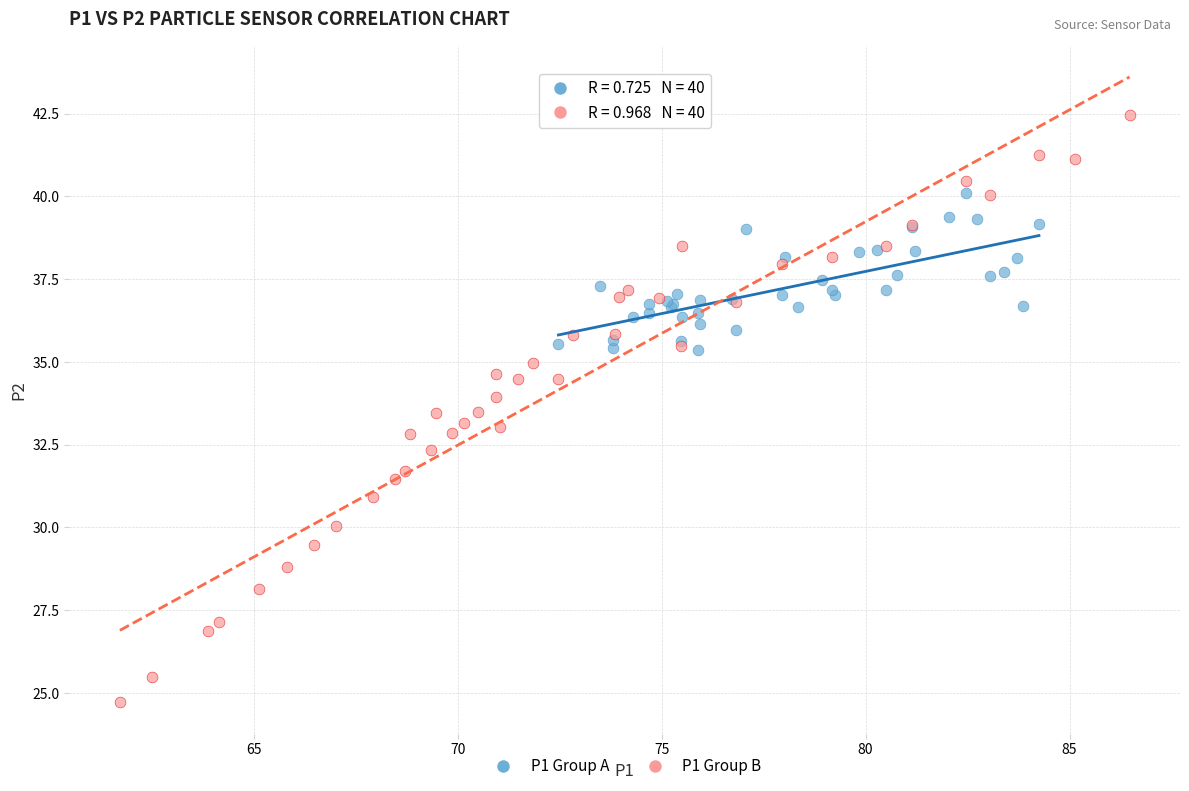

What are all the series names shown in the legend?

P1 Group A, P1 Group B